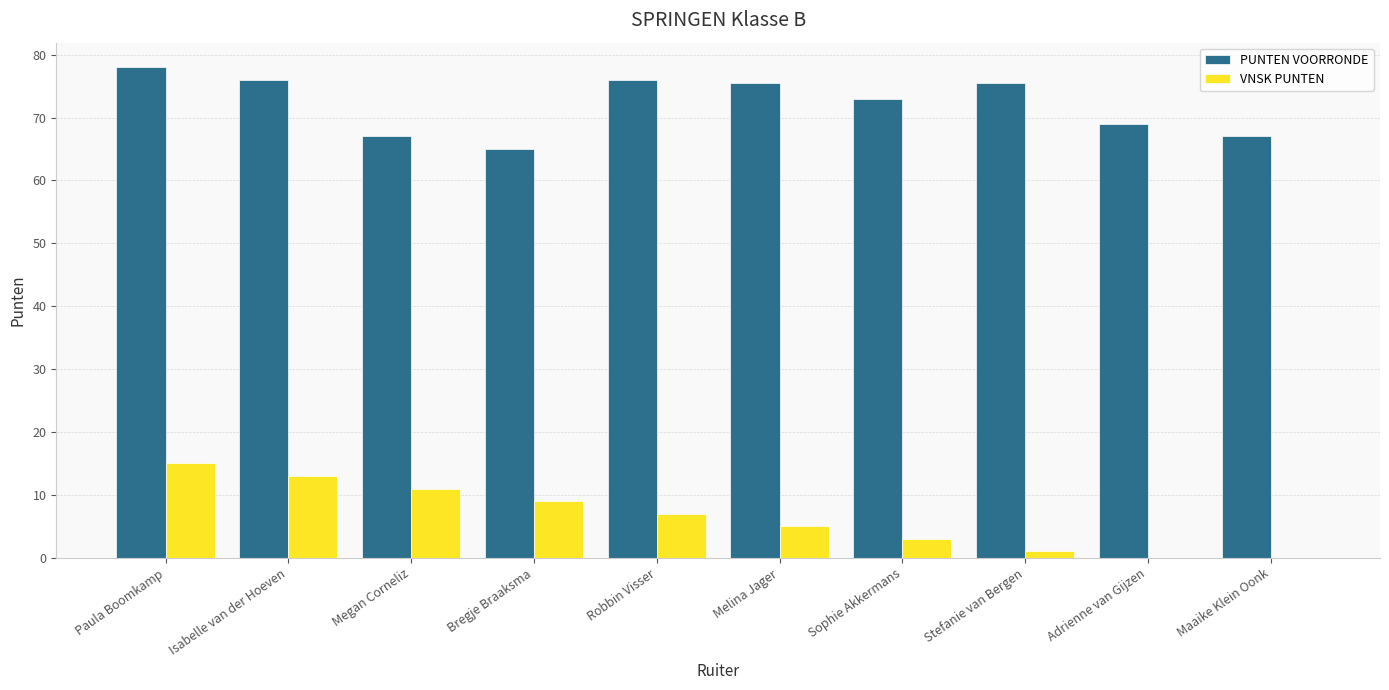

True or false: PUNTEN VOORRONDE has a value of 76.0 at Isabelle van der Hoeven.

True